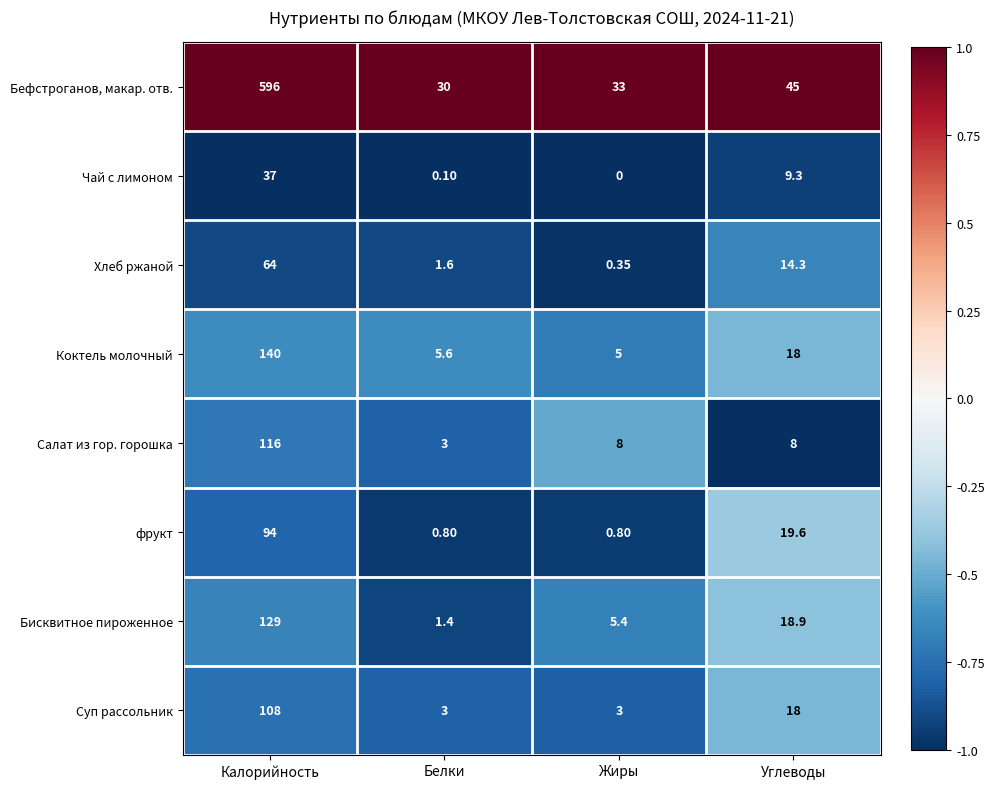

Which category has the highest value across all series?

Калорийность